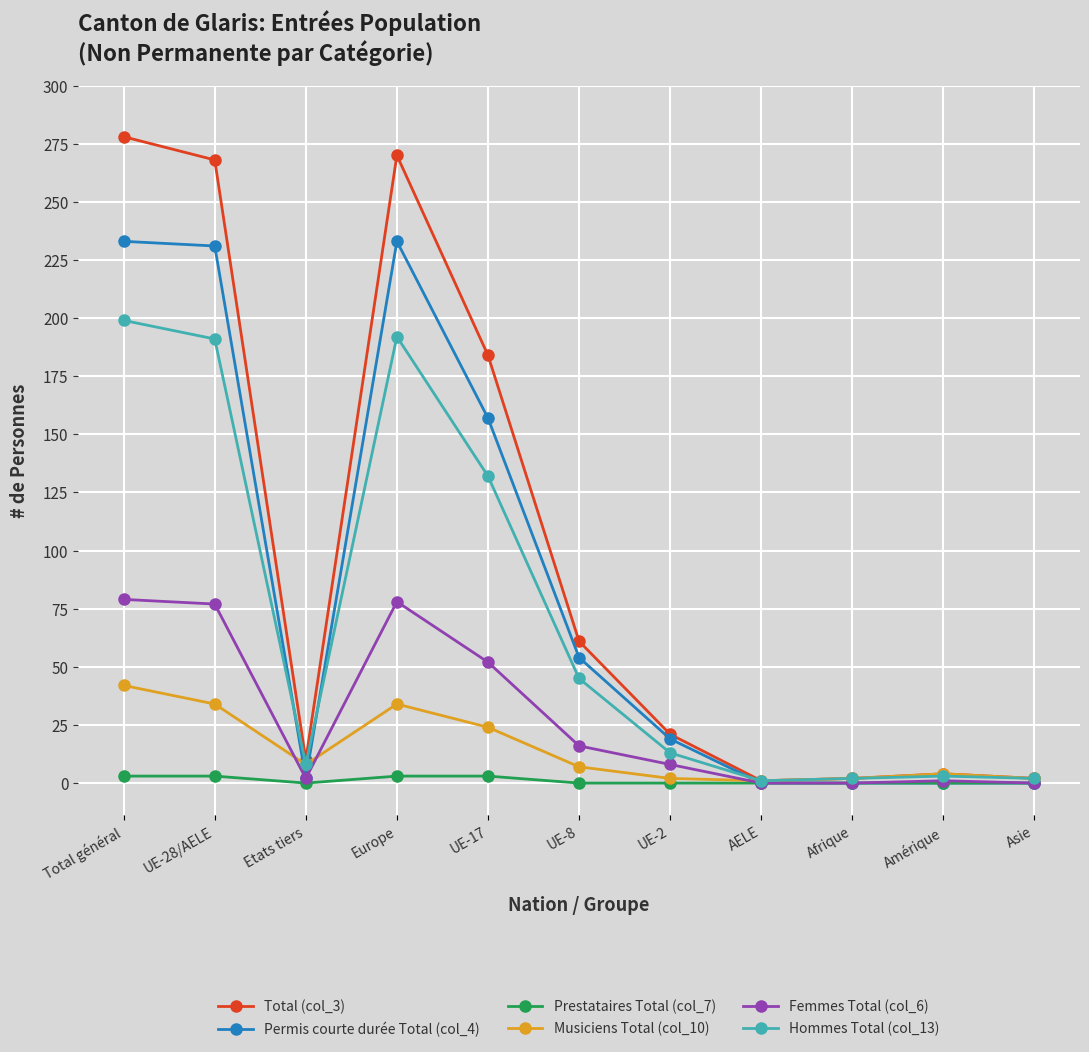

At which label is Femmes Total (col_6) closest to 39?

UE-17